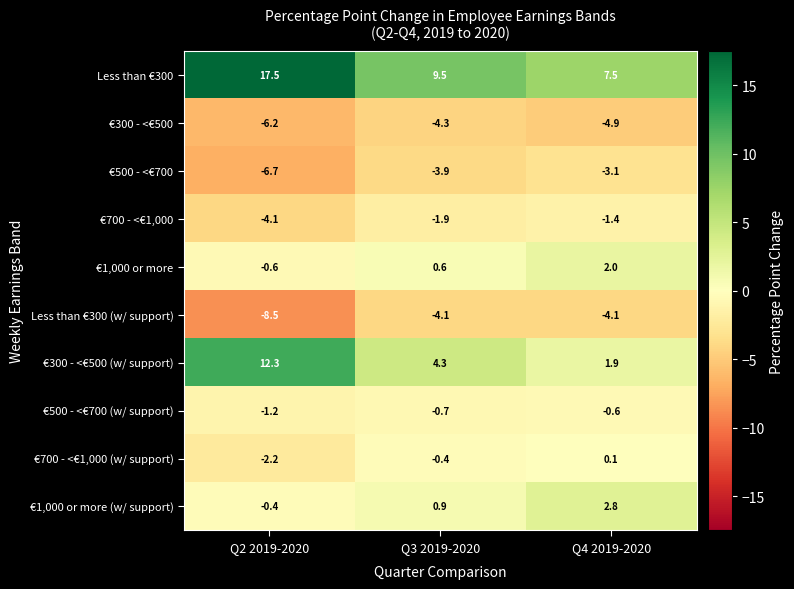

At how many categories does at least one series exceed 7?

3